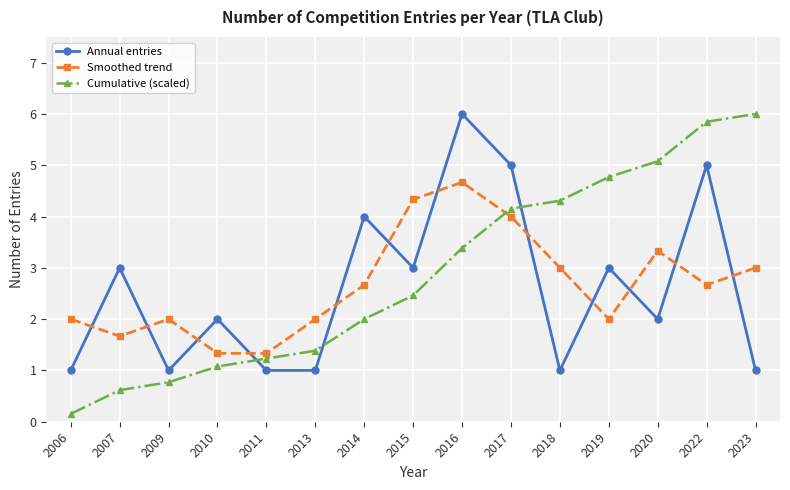

What is the sum of all Cumulative (scaled) values?

43.2